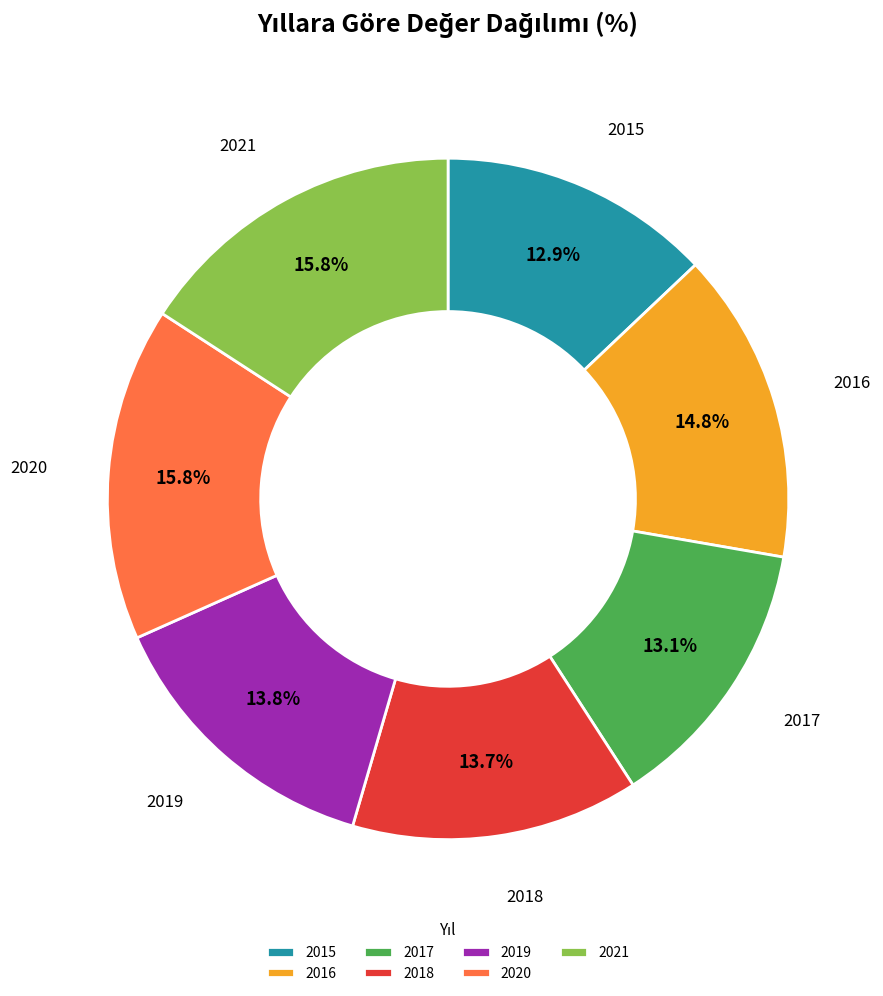

Approximately how many times larger is the value at 2017 compared to 2021?

0.8